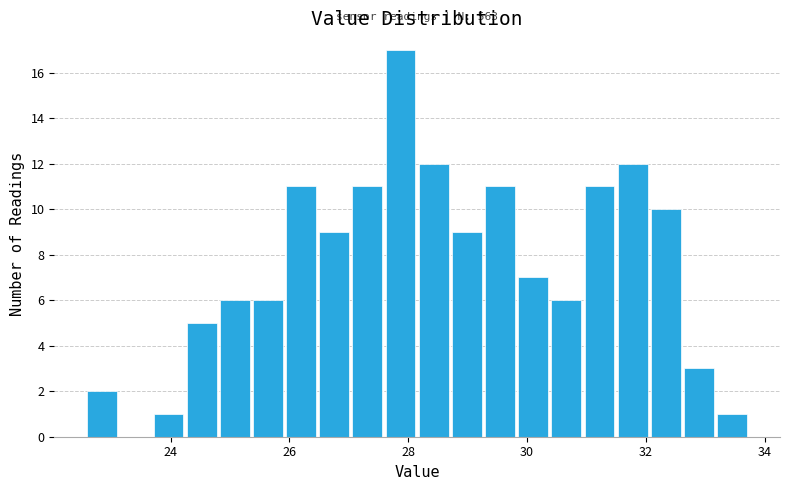

Read against the x-axis, roughly where is the centre of the tallest bar?

27.8